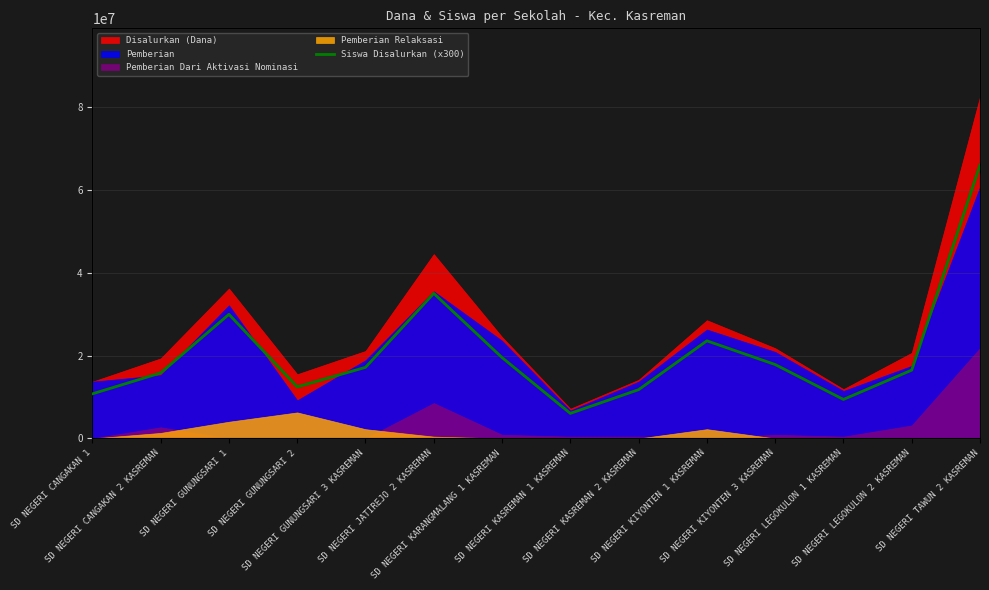

At which category does the data reach its first local valley?

SD NEGERI GUNUNGSARI 2